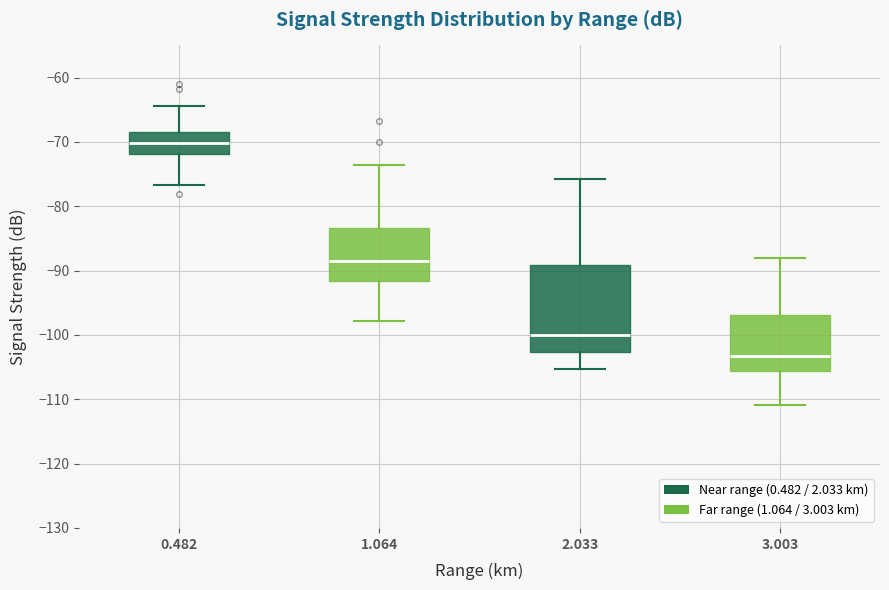

Reading left to right, transcribe this box plot: for each box, give where its median line is, the range the box spans, and where its two whiskers end, as read against the y-axis. The values are not printed on the chart, so give them approximately, as read against the axis.

0.482: median -70, box -72 to -69, whiskers -77 to -64
1.064: median -88, box -92 to -83, whiskers -98 to -74
2.033: median -100, box -103 to -89, whiskers -105 to -76
3.003: median -103, box -106 to -97, whiskers -111 to -88